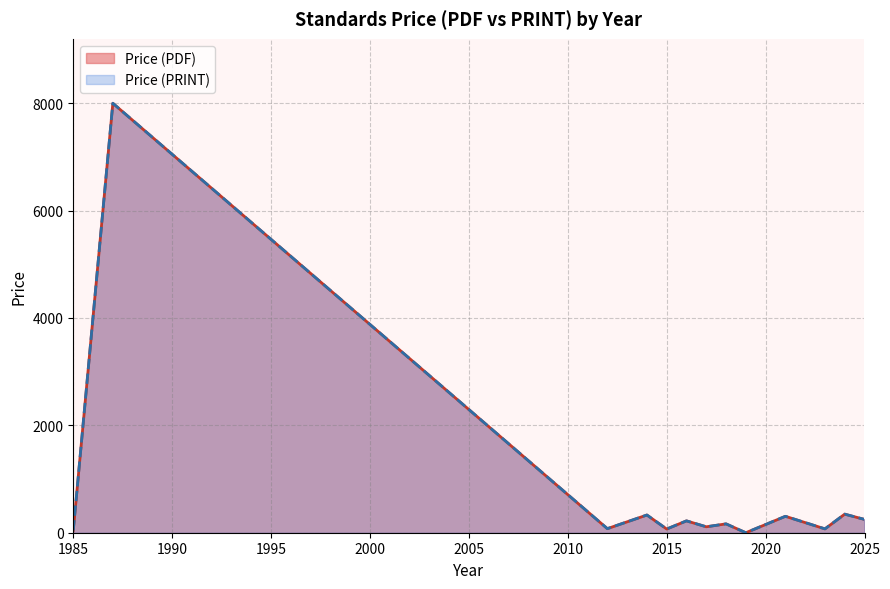

True or false: Price (PDF) and Price (PRINT) cross at least once.

False